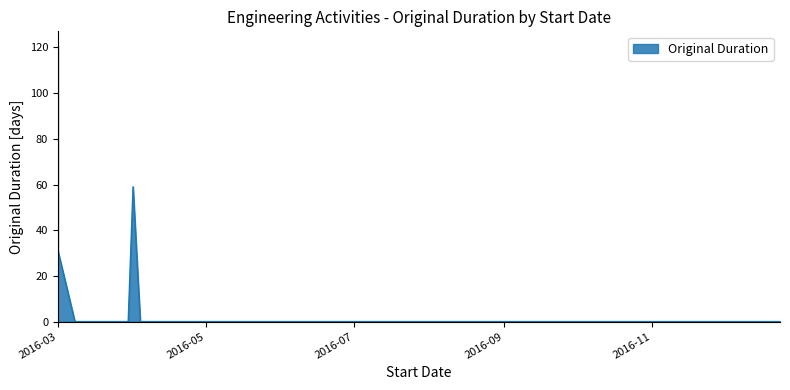

True or false: the data shows 0 at 2016-03-30.

True